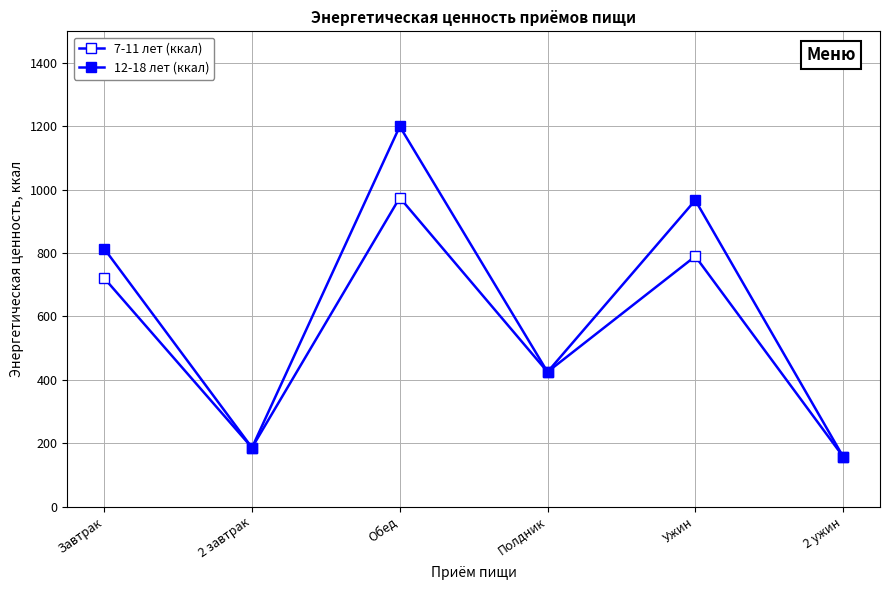

How many interior local peaks does the 7-11 лет (ккал) series have?

2